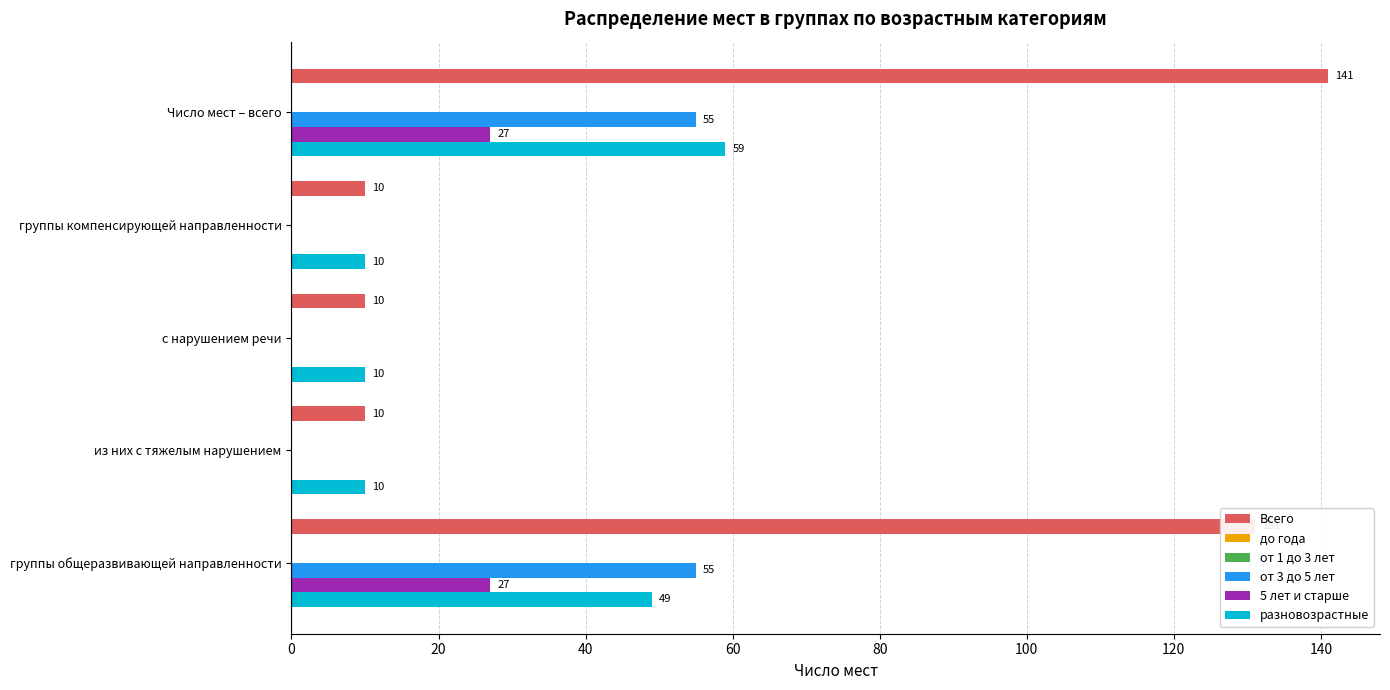

Between 0 and 80, which series saw the biggest shift?

Всего